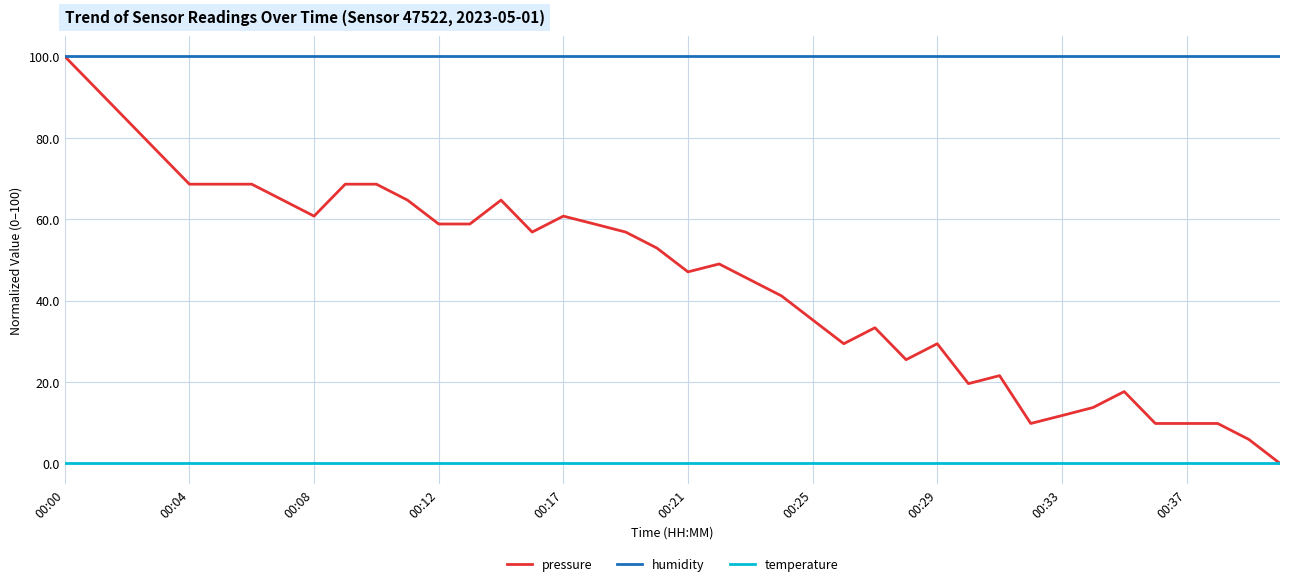

What is the highest value of the pressure series?

100.0